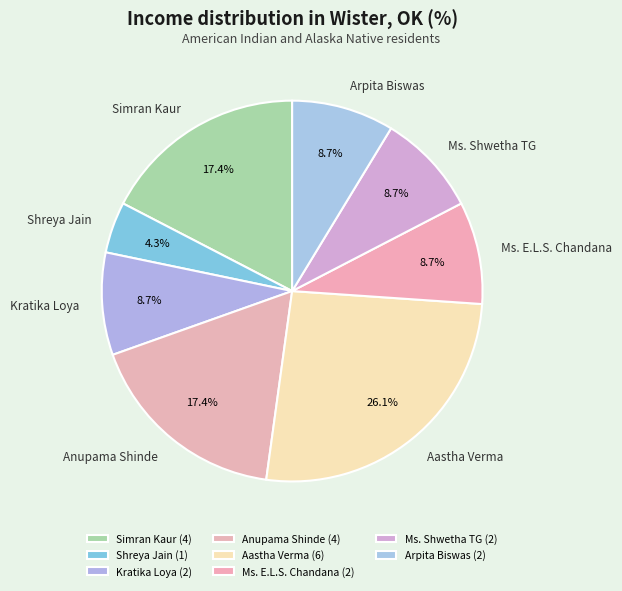

What is the largest slice in the pie chart?

Aastha Verma